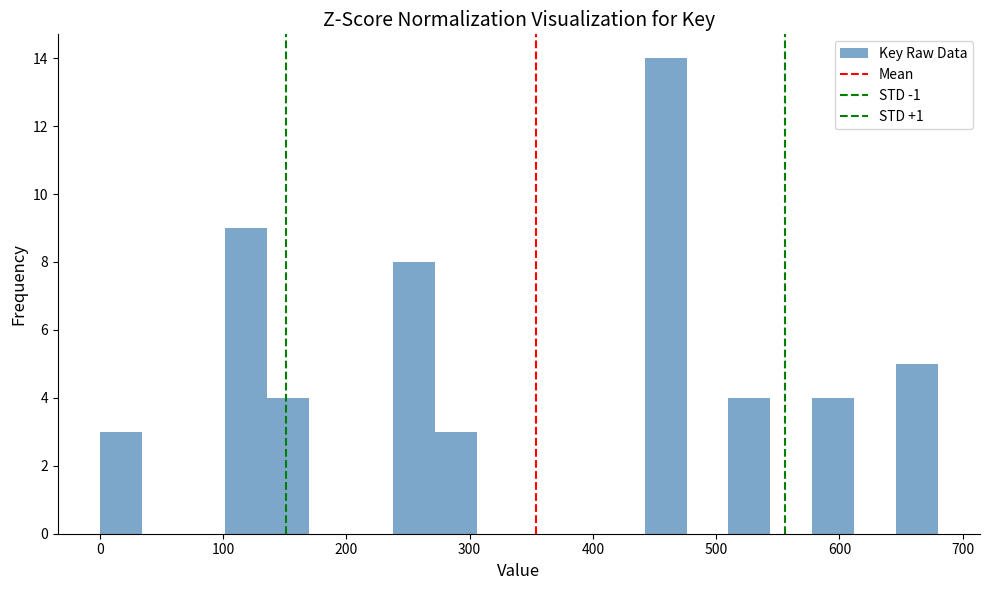

Around what value on the x-axis is the tallest bar? Give the approximate position of its centre, as read against the axis.

460